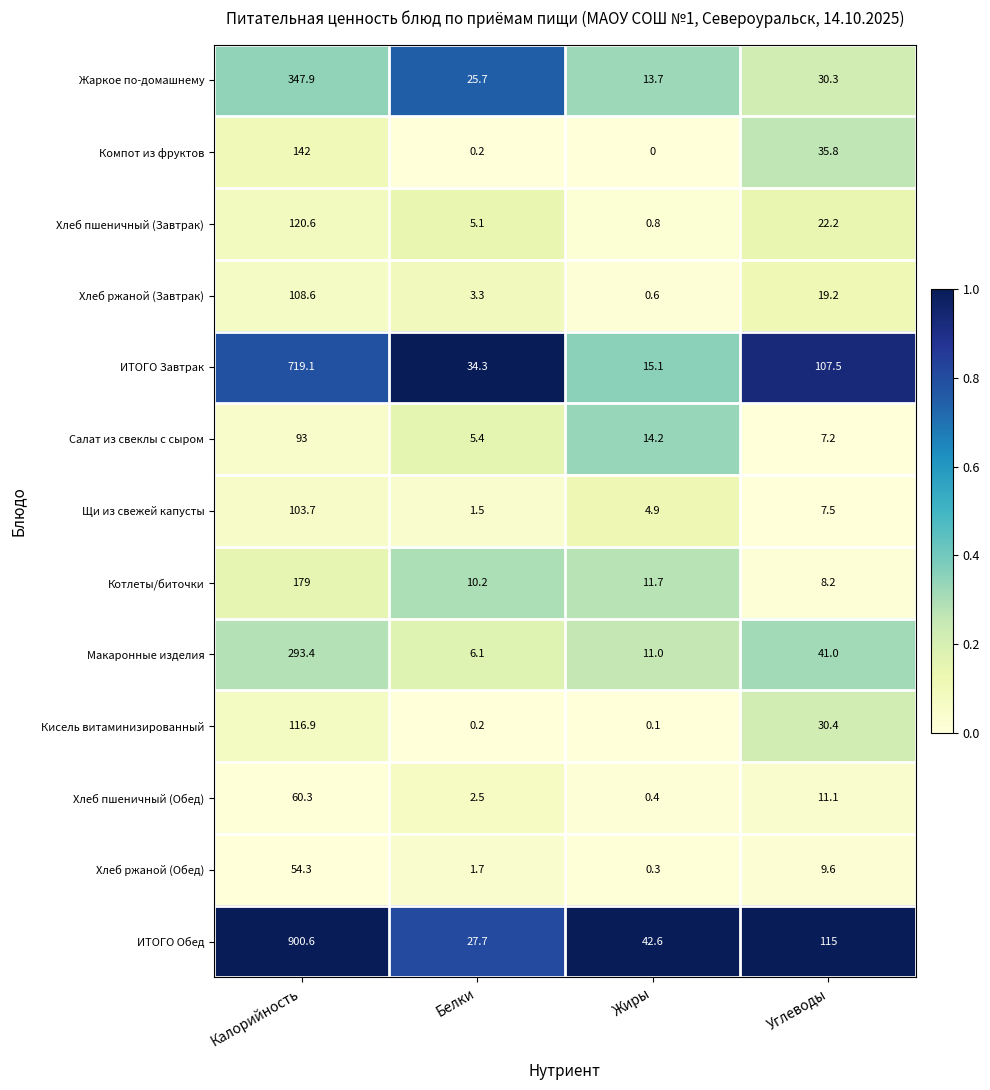

At which category does the chart reach its minimum across all series?

Жиры